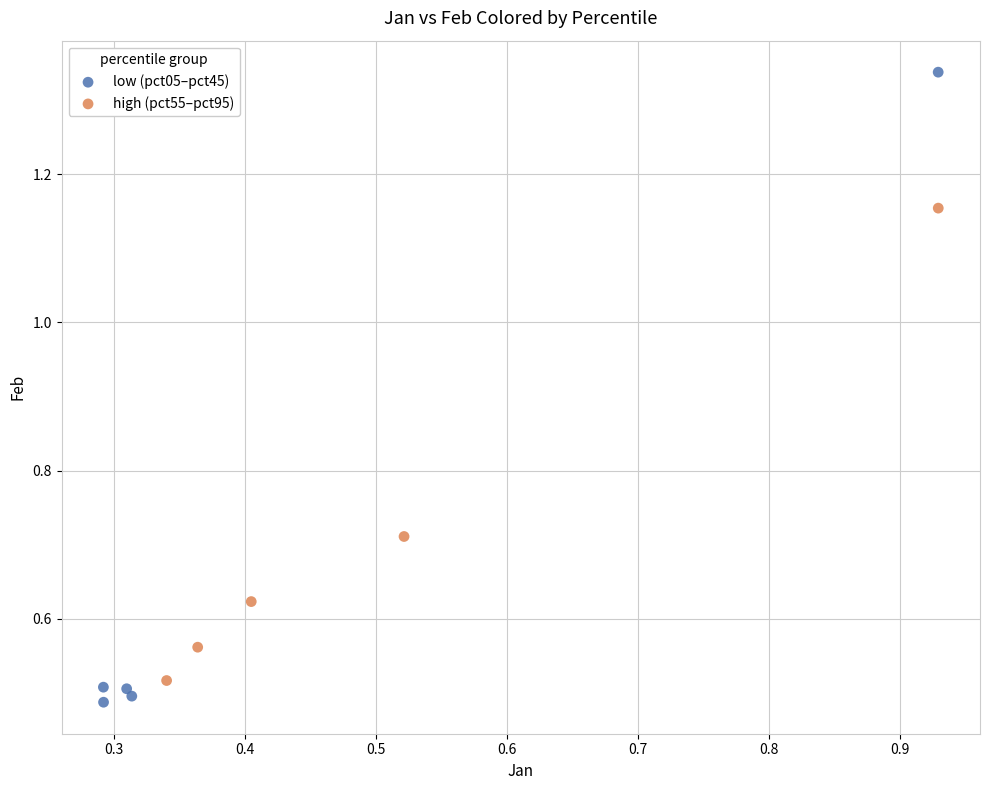

Which series reaches the maximum Y coordinate?

low (pct05–pct45)